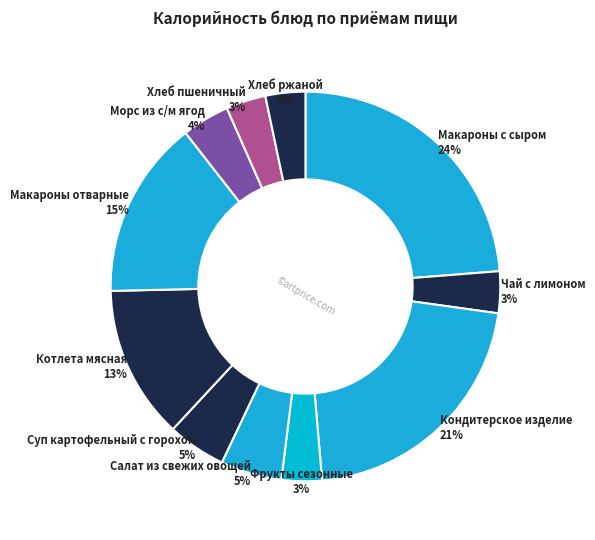

How many segments does this pie chart have?

11